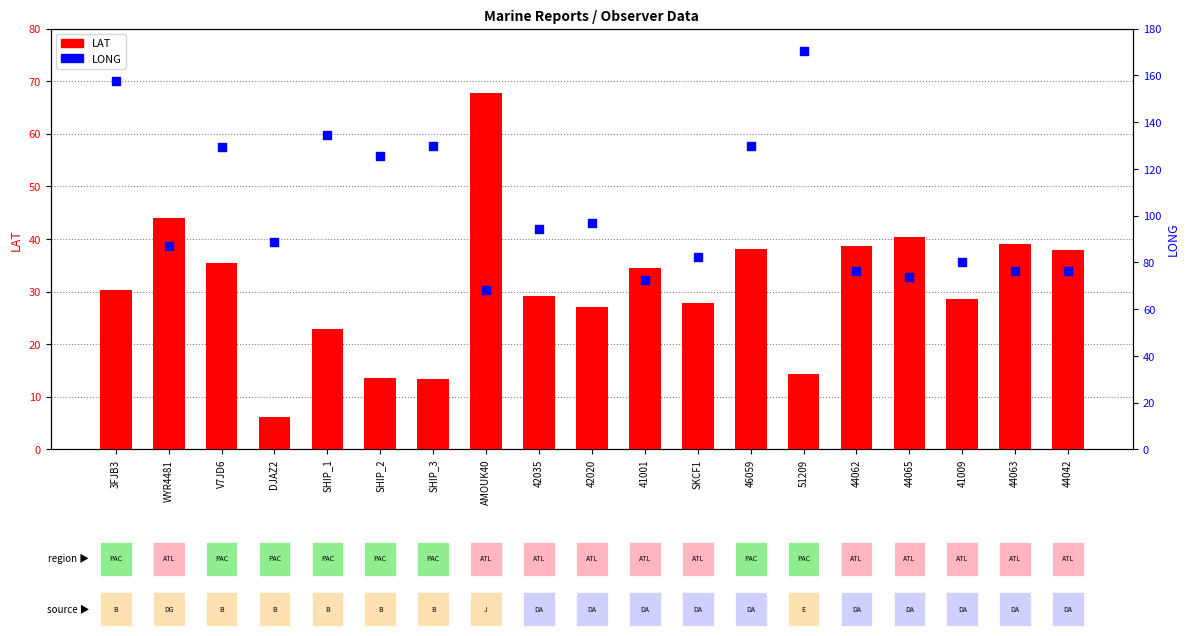

Which series has the largest Y range (max minus min)?

LONG